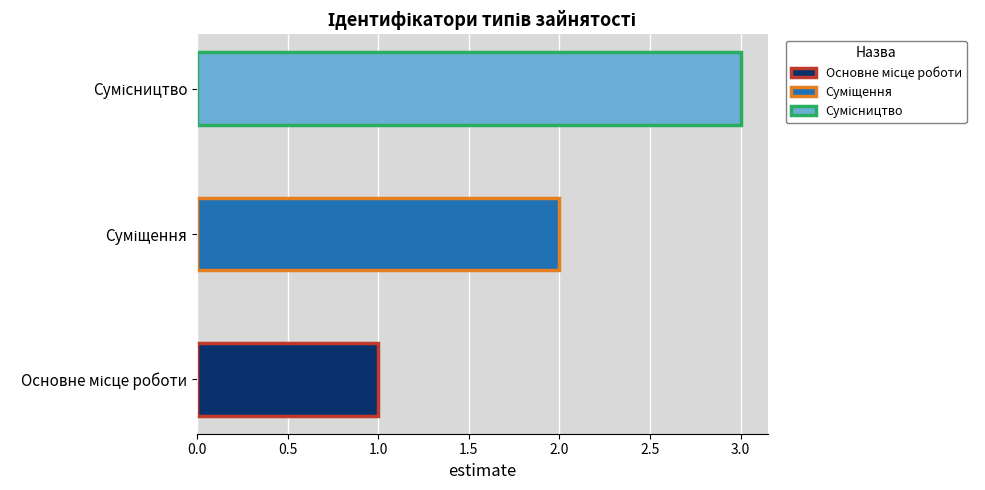

True or false: the data shows 2 at Основне місце роботи.

False